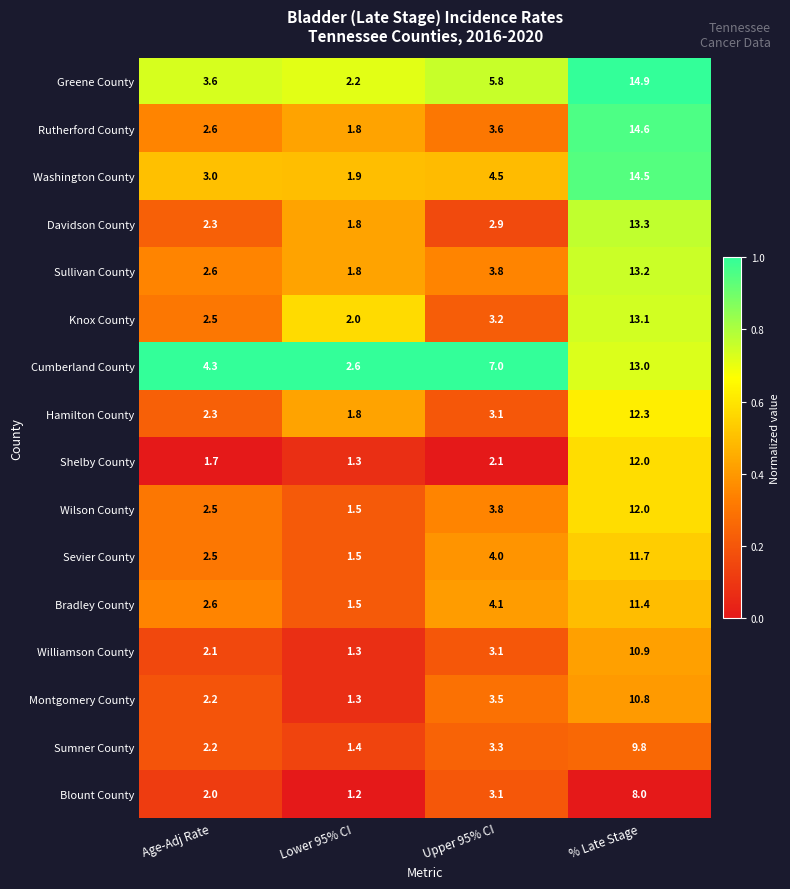

At which category does the chart reach its peak across all series?

% Late Stage